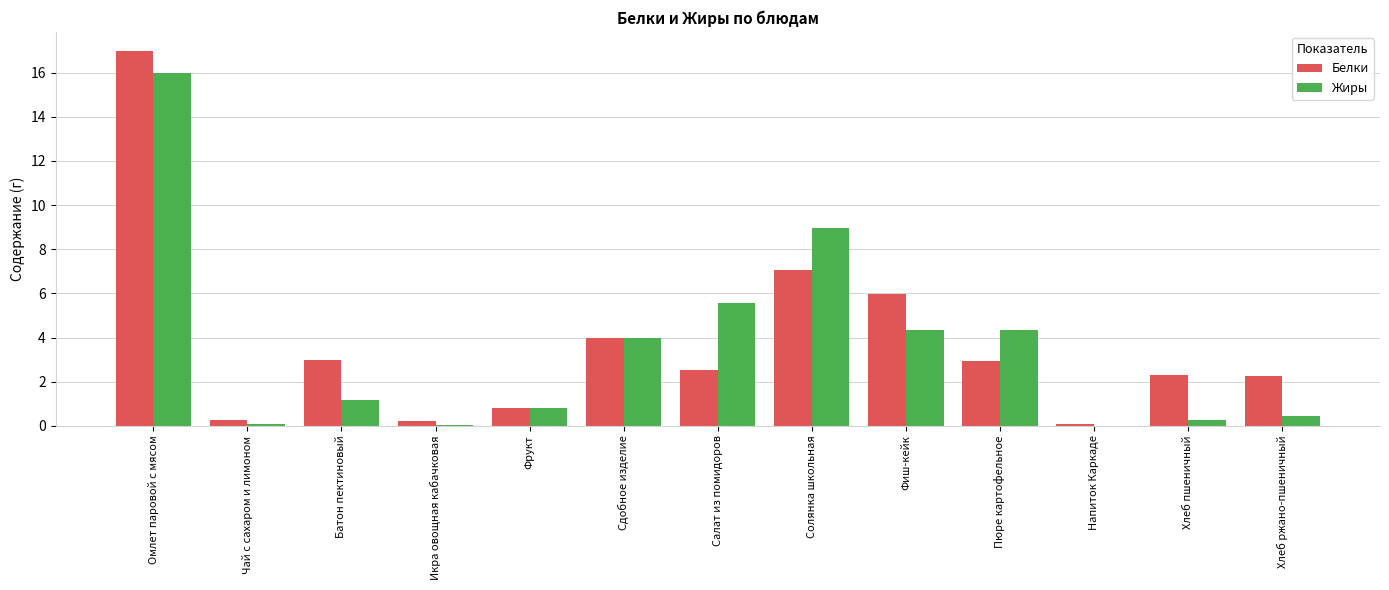

What is the greatest value displayed?

17.0